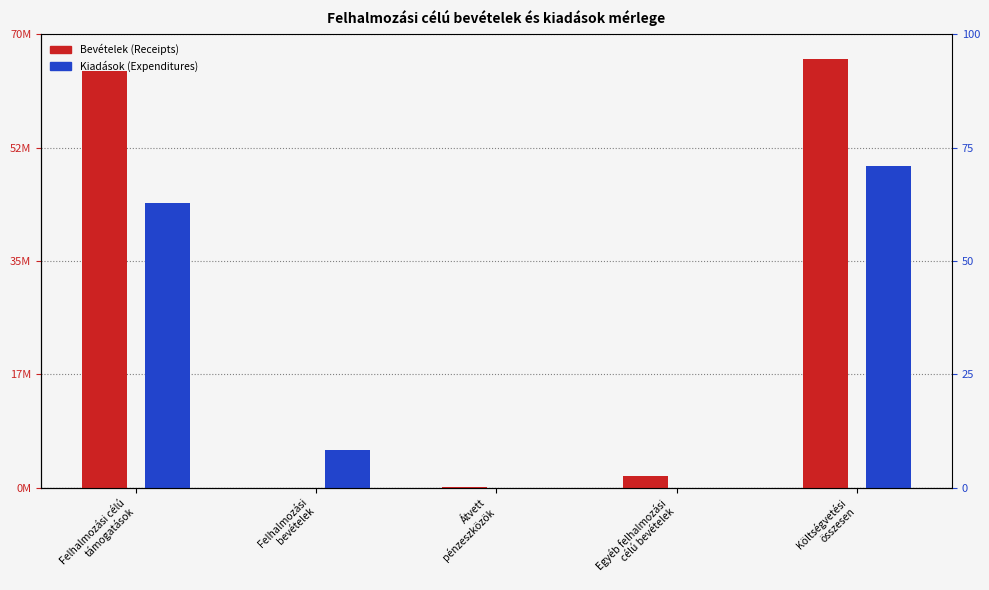

Reading left to right, what are all the values shown in this chart?

Bevételek (Receipts): Felhalmozási célú
támogatások=64310064	Felhalmozási
bevételek=26400	Átvett
pénzeszközök=68697	Egyéb felhalmozási
célú bevételek=1808556	Költségvetési
összesen=66213717
Kiadások (Expenditures): Felhalmozási célú
támogatások=43890093	Felhalmozási
bevételek=5834797	Átvett
pénzeszközök=0	Egyéb felhalmozási
célú bevételek=0	Költségvetési
összesen=49724890